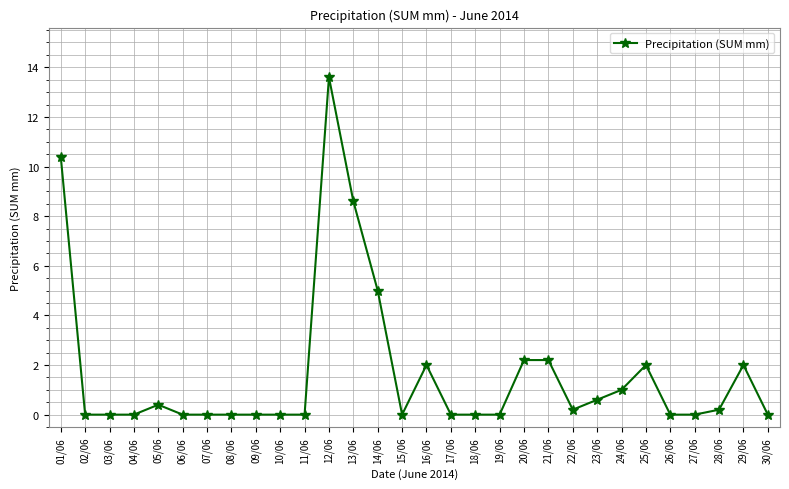

What is the sum of all values?

50.4